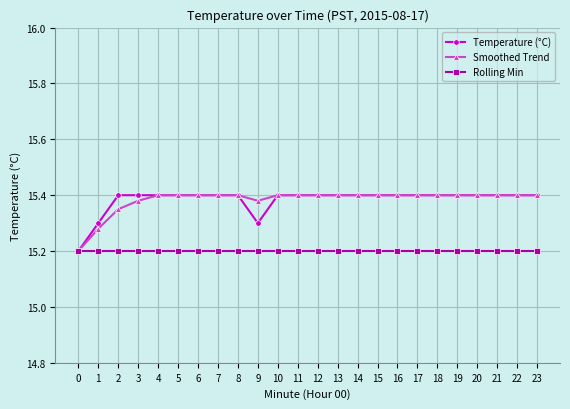

What is the smallest value displayed?

15.2